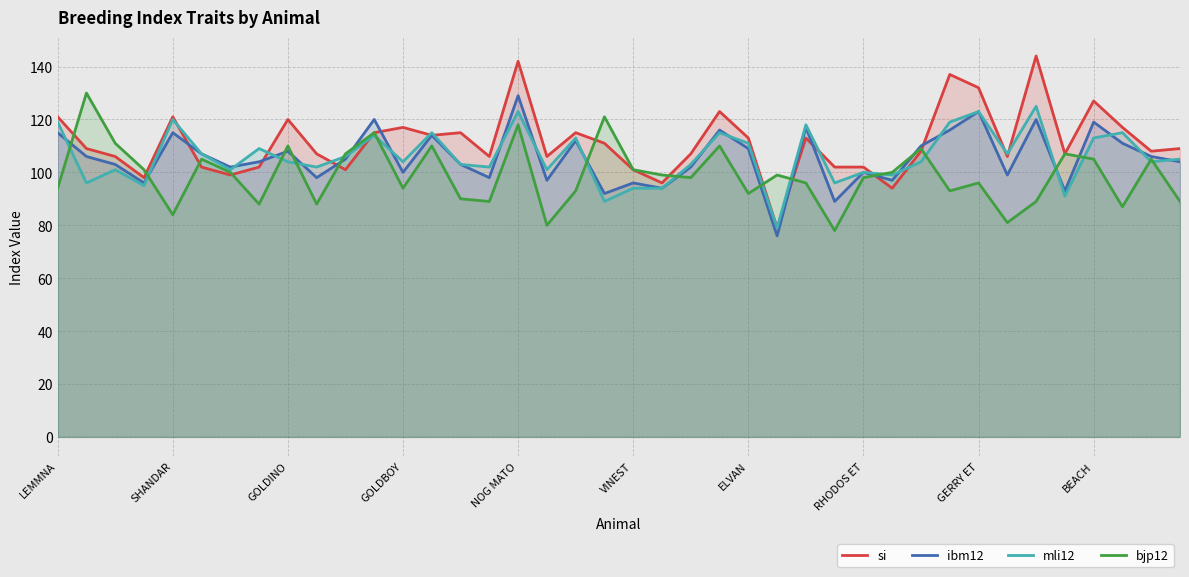

Which series has the largest range (max minus min)?

si